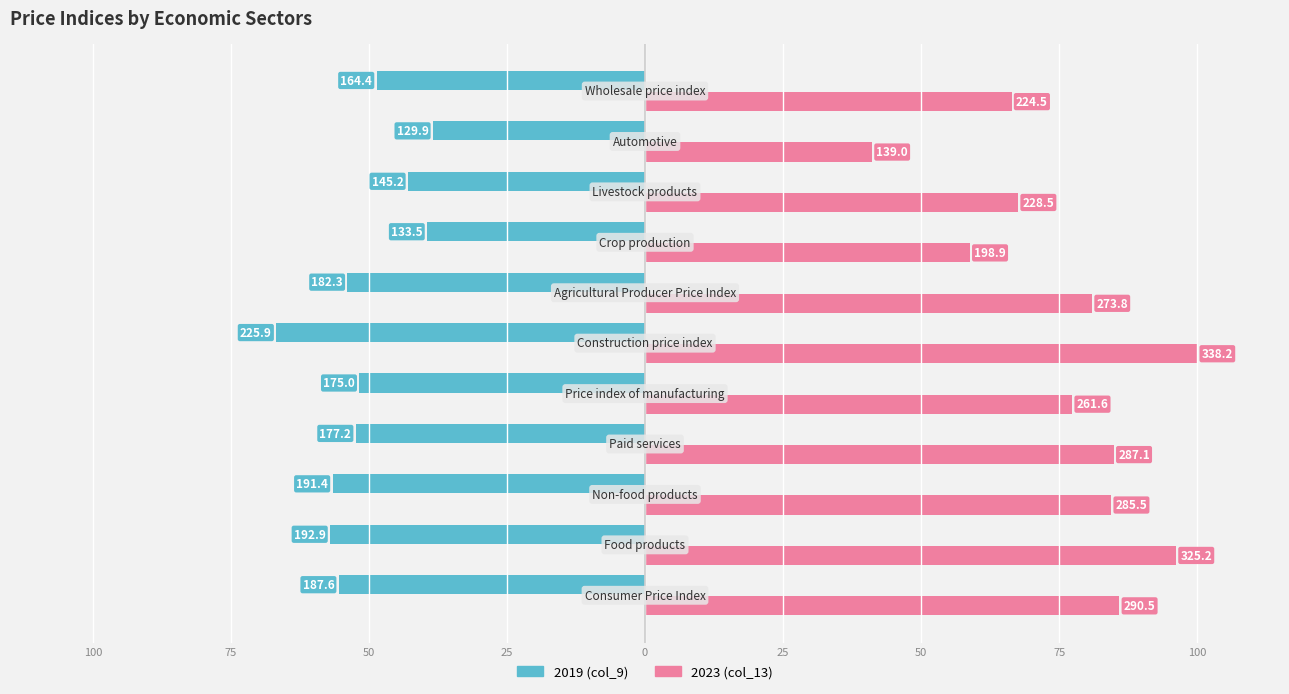

Reading right to left, list all the values displayed in this chart.

2019 (col_9): -48.6	-38.4	-42.9	-39.5	-53.9	-66.8	-51.7	-52.4	-56.6	-57.0	-55.5
2023 (col_13): 66.4	41.1	67.6	58.8	81.0	100.0	77.4	84.9	84.4	96.2	85.9